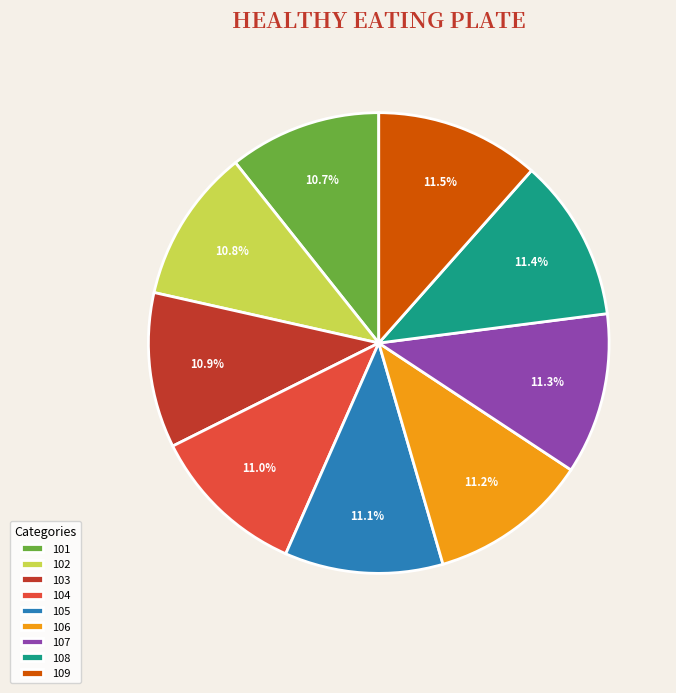

Is it true that 106 is 11% of the pie?

True